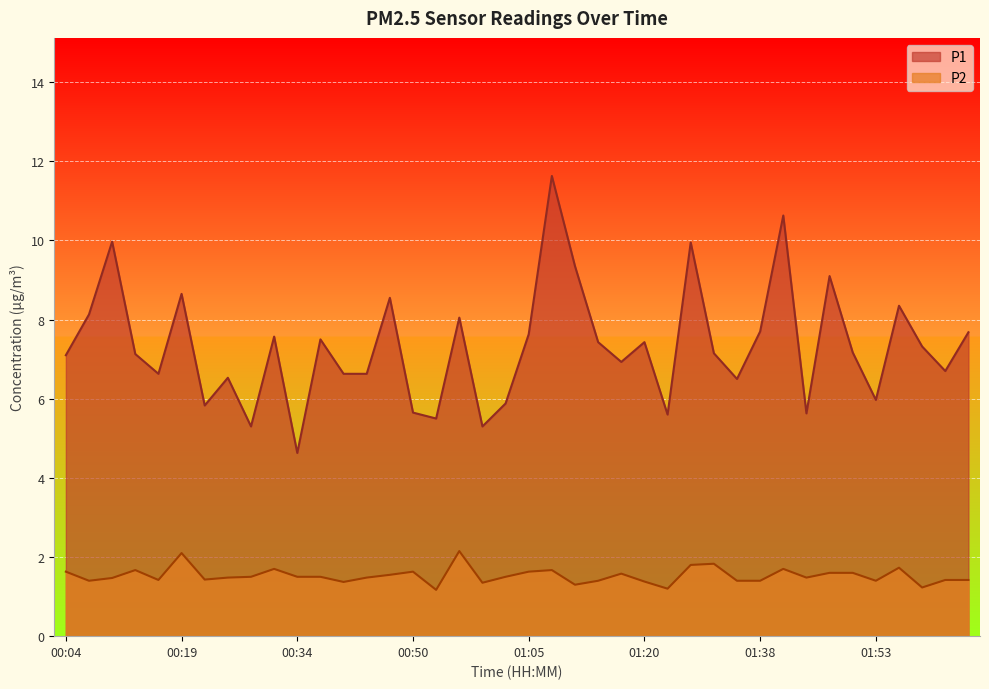

Where is P2 nearest to the value 1?

00:53